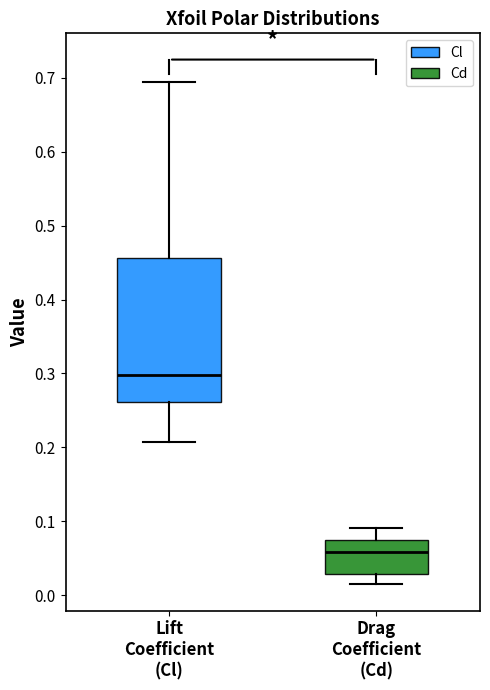

Comparing the boxes themselves (not the whiskers), which one is the tallest?

Lift Coefficient (Cl)